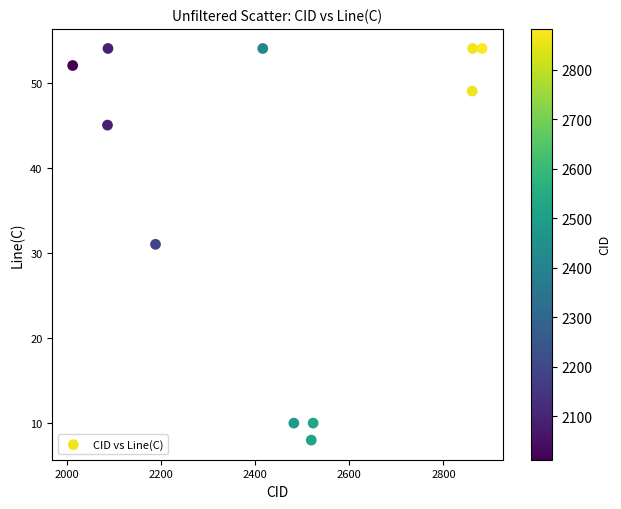

What is the range of X values (max minus min)?

870